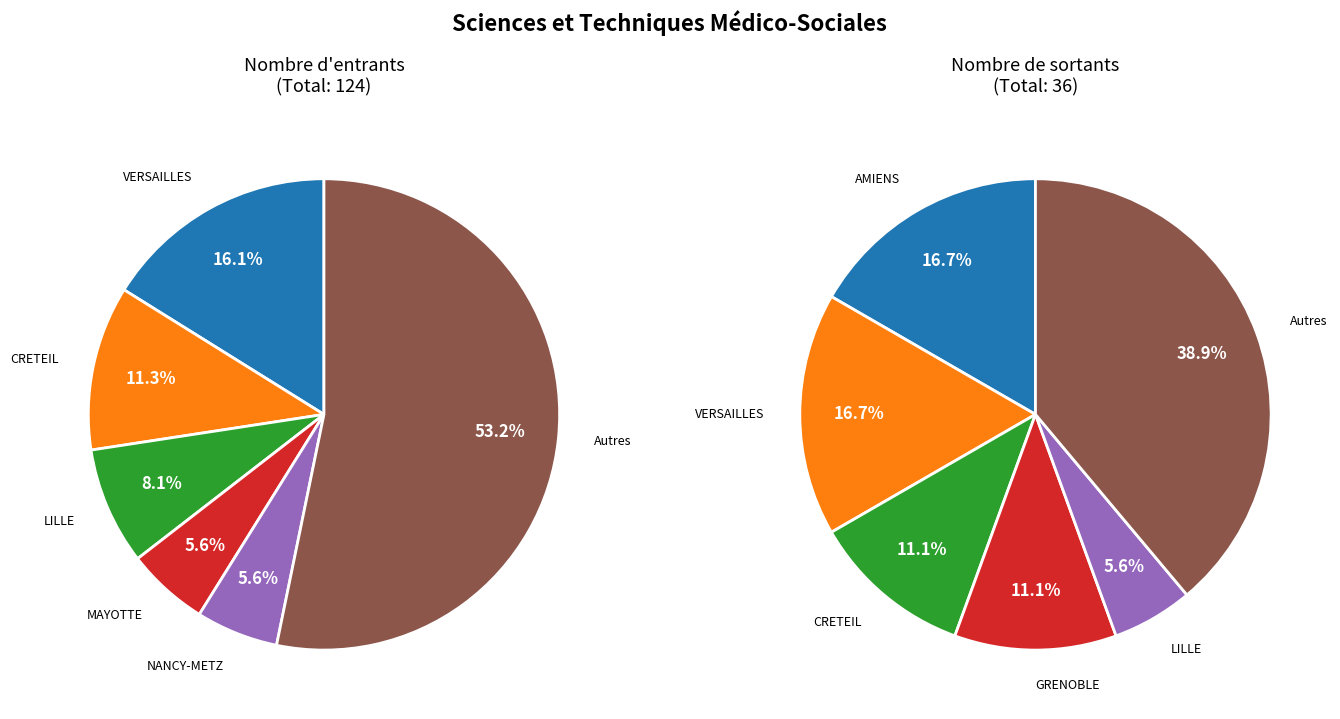

Is it true that VERSAILLES is 16% of the pie?

True